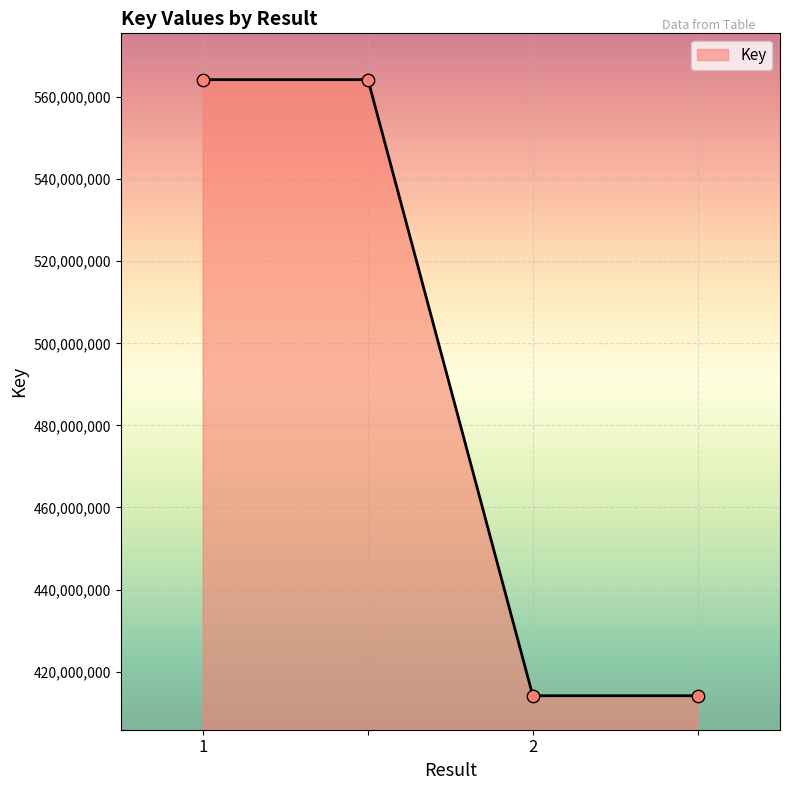

What is the greatest value displayed?

564240267